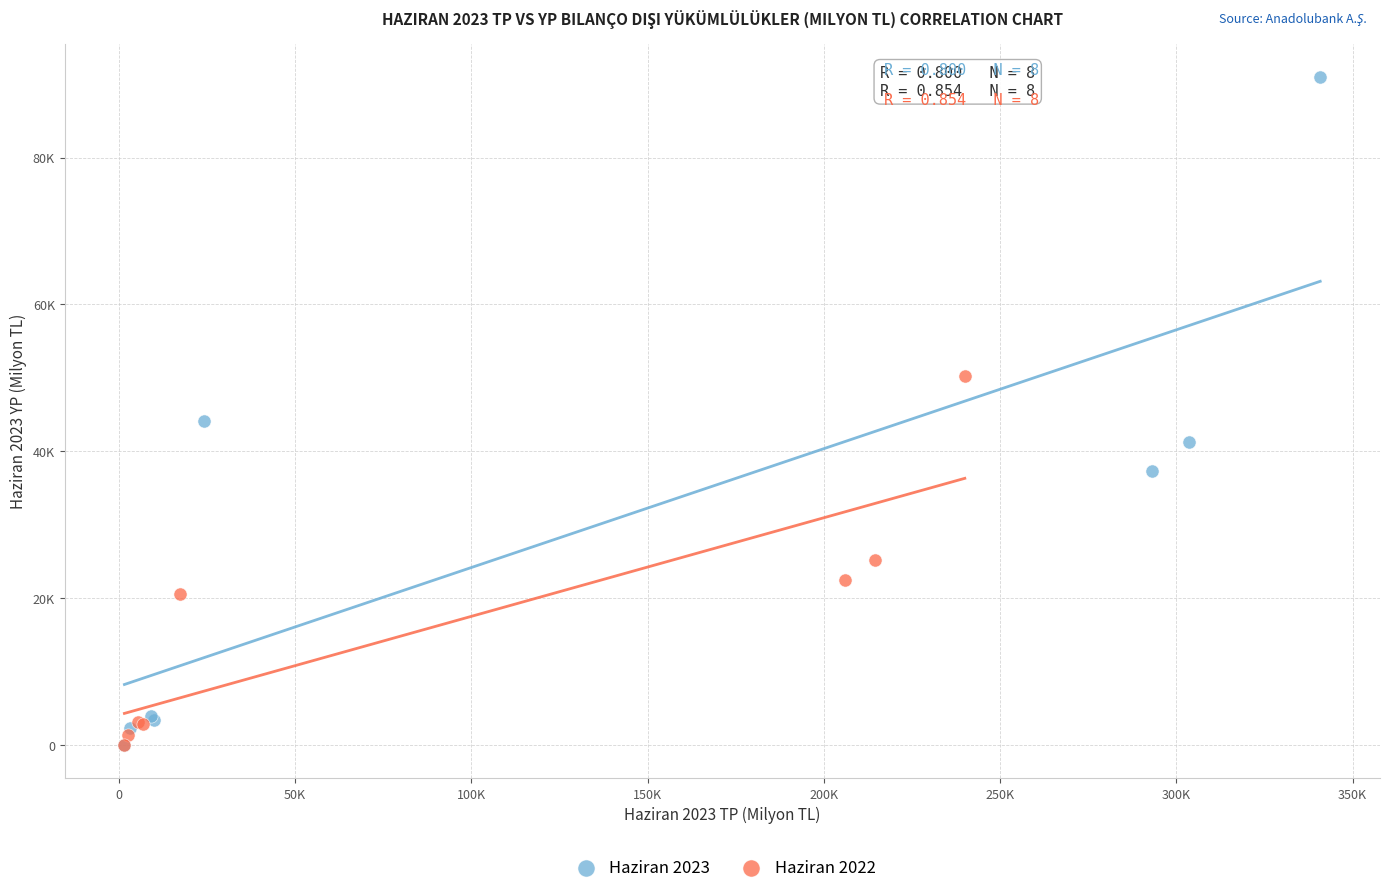

Which series reaches the maximum Y coordinate?

Haziran 2023